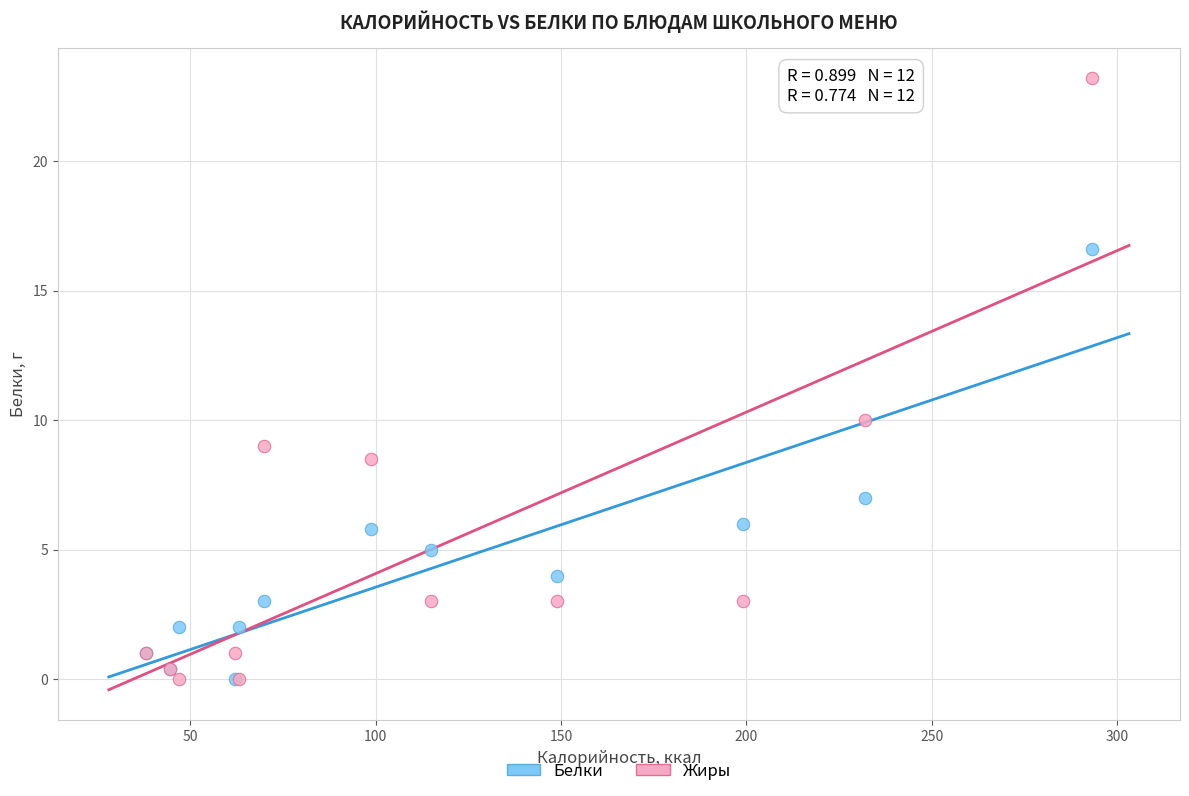

In the Белки series, what Y value is closest to 8?

7.0